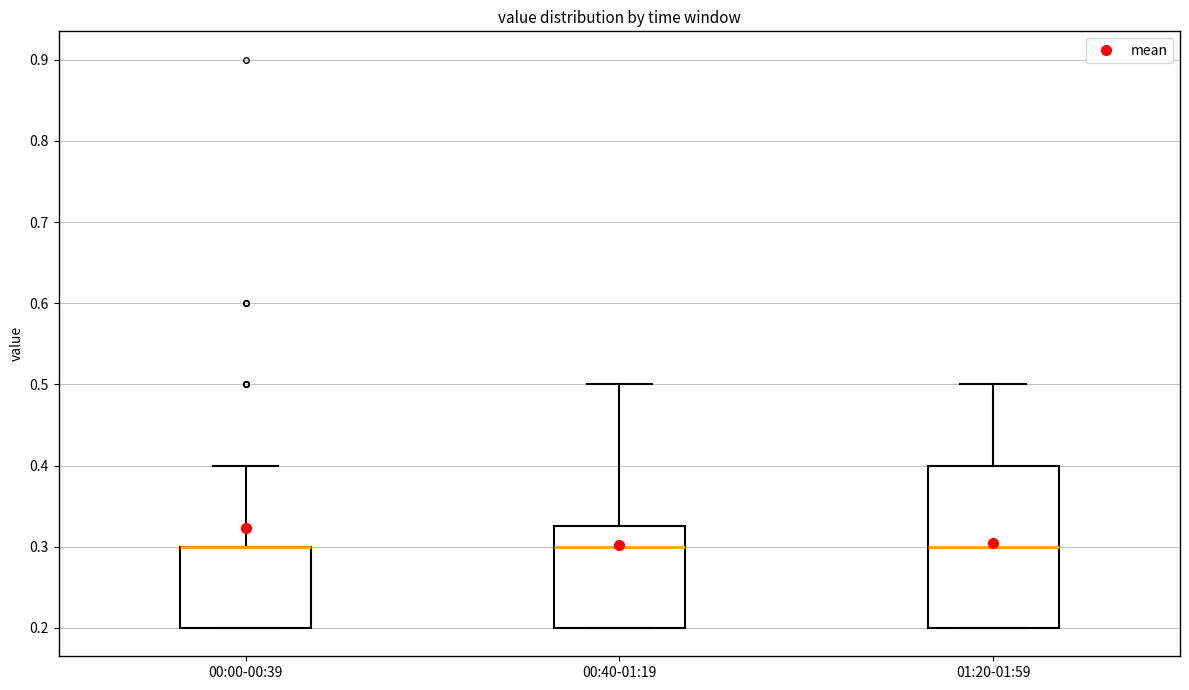

Where does the median line of the box for 00:40-01:19 sit on the y-axis? The values are not printed on the chart, so give them approximately, as read against the axis.

0.30